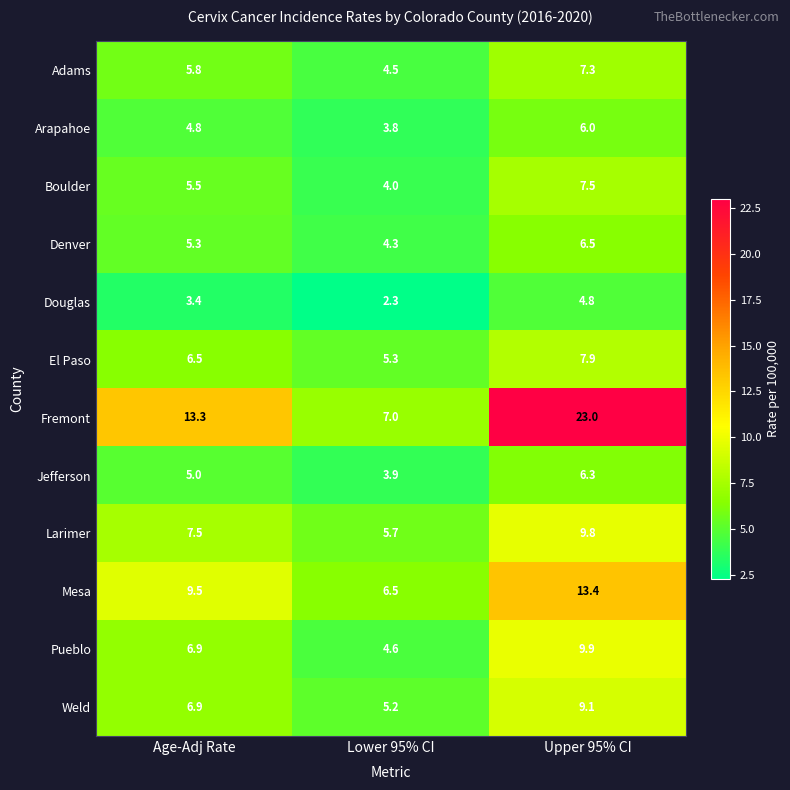

Where is El Paso nearest to the value 6?

Age-Adj Rate